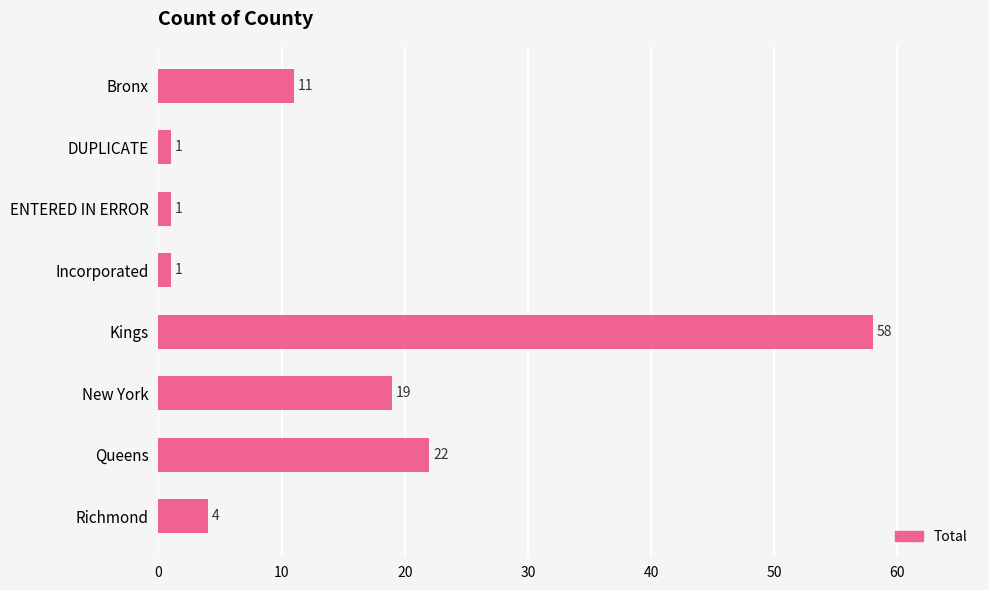

Where is the data nearest to the value 29?

Queens